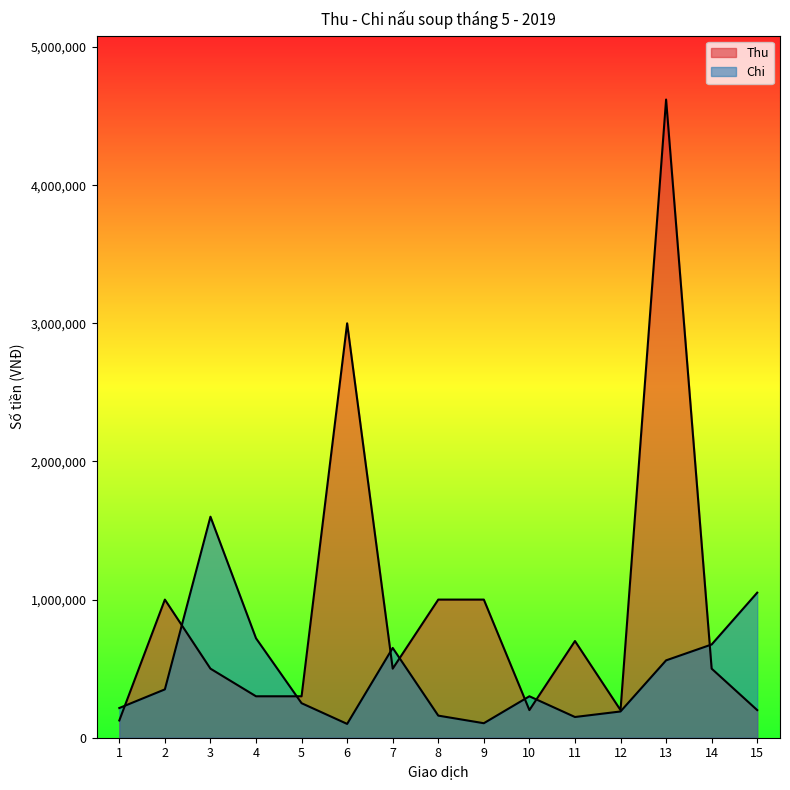

How many values in the Thu series exceed 500000?

6